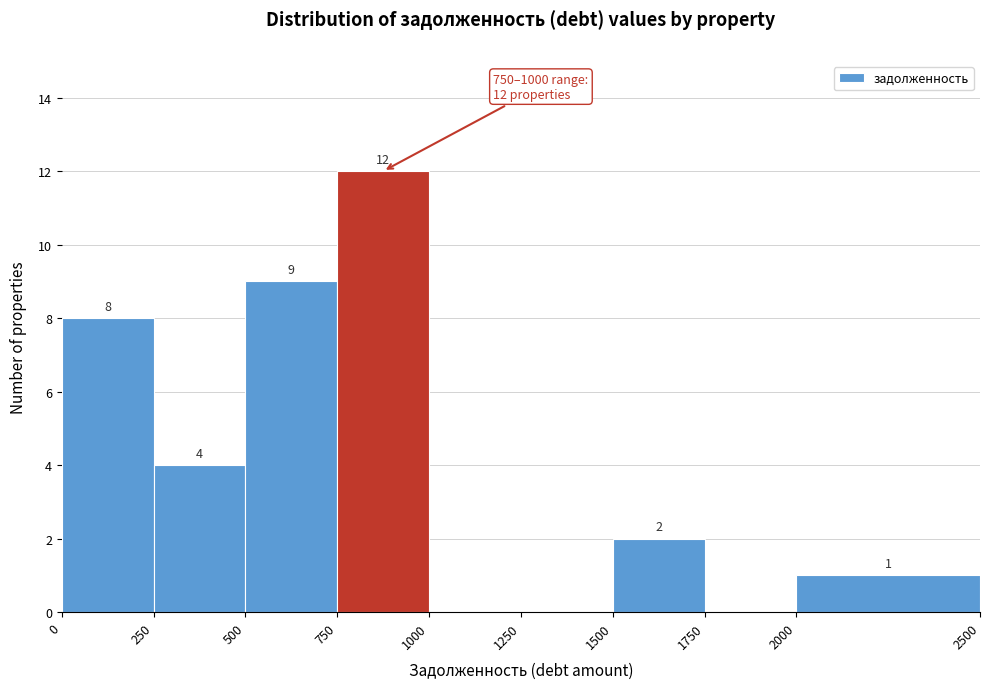

Which range on the x-axis has the tallest bar?

750 to 1000